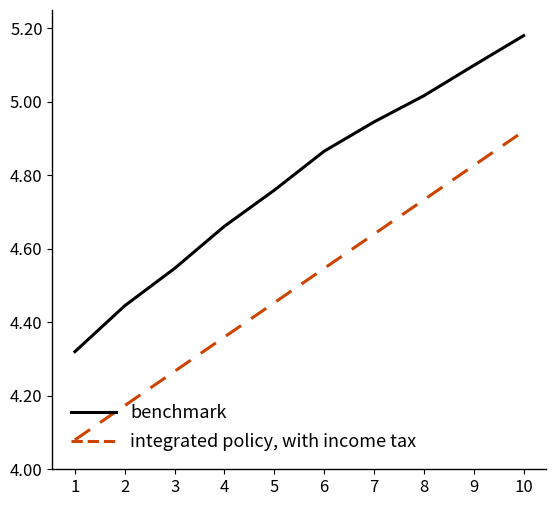

Is it true that integrated policy, with income tax equals 7.9 at 8?

False